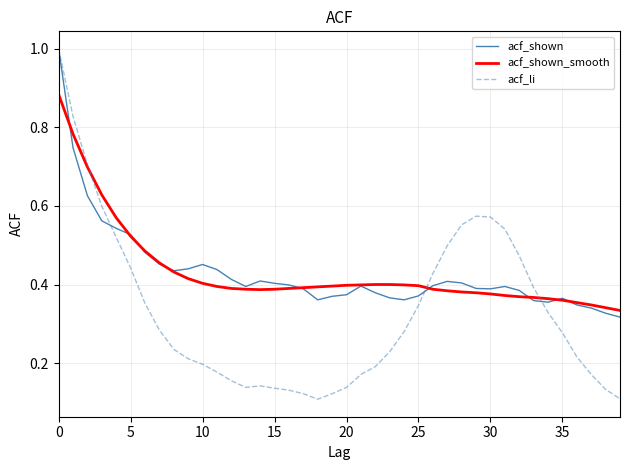

What is the greatest value displayed?

1.0